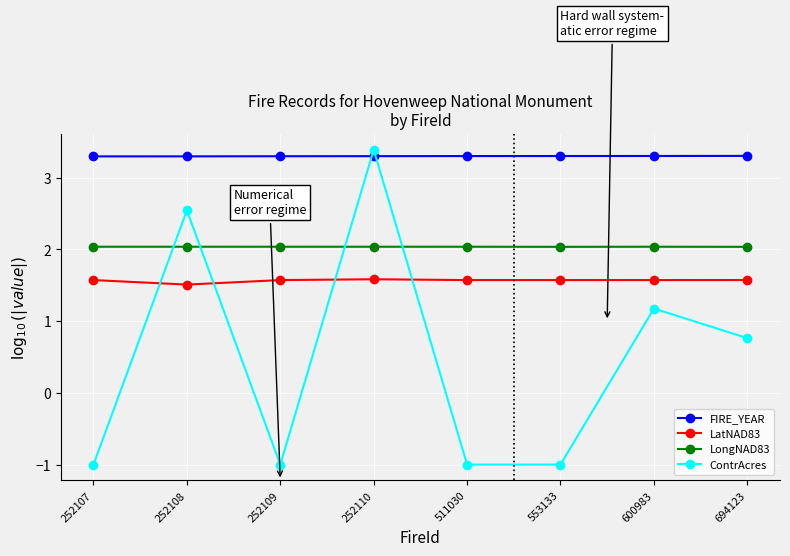

The LongNAD83 series shows 2.0 at 252109. True or false?

True